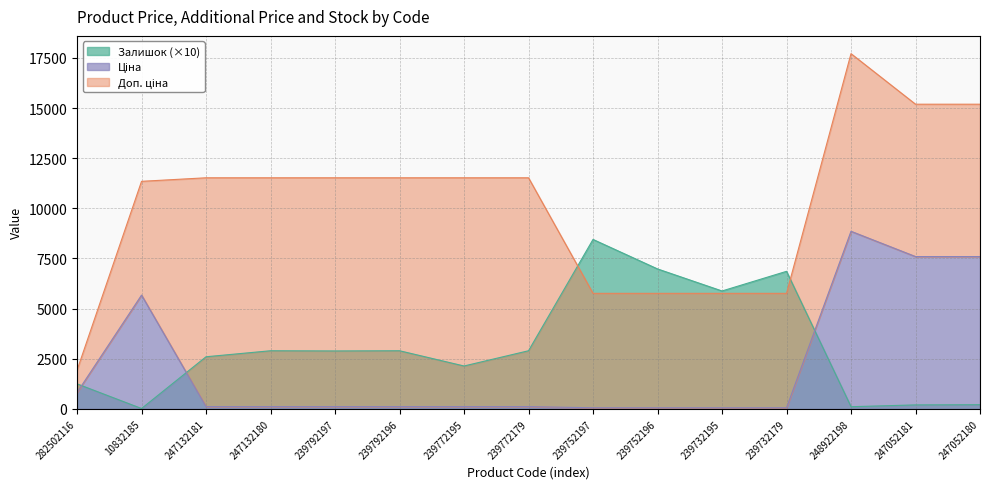

Is it true that Залишок (×10) equals 2600.0 at 247132181?

True